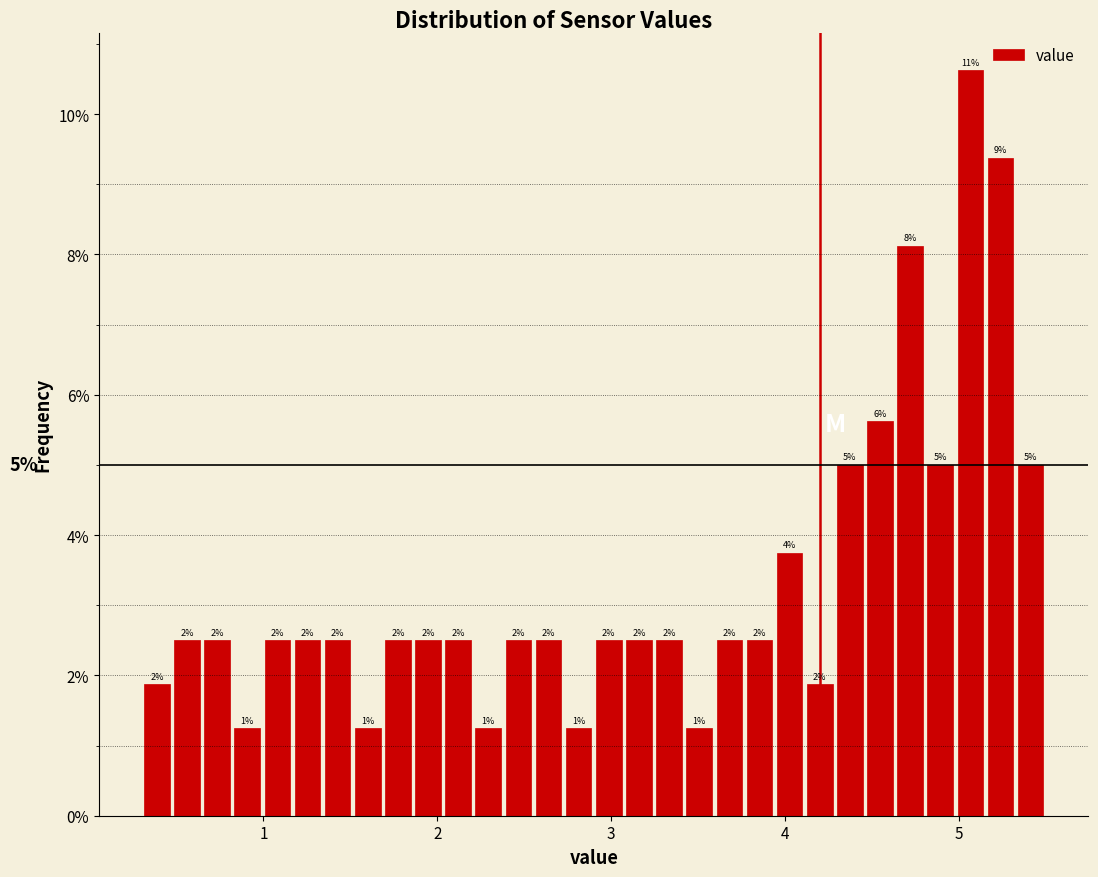

Read against the x-axis, roughly where is the centre of the tallest bar?

5.1